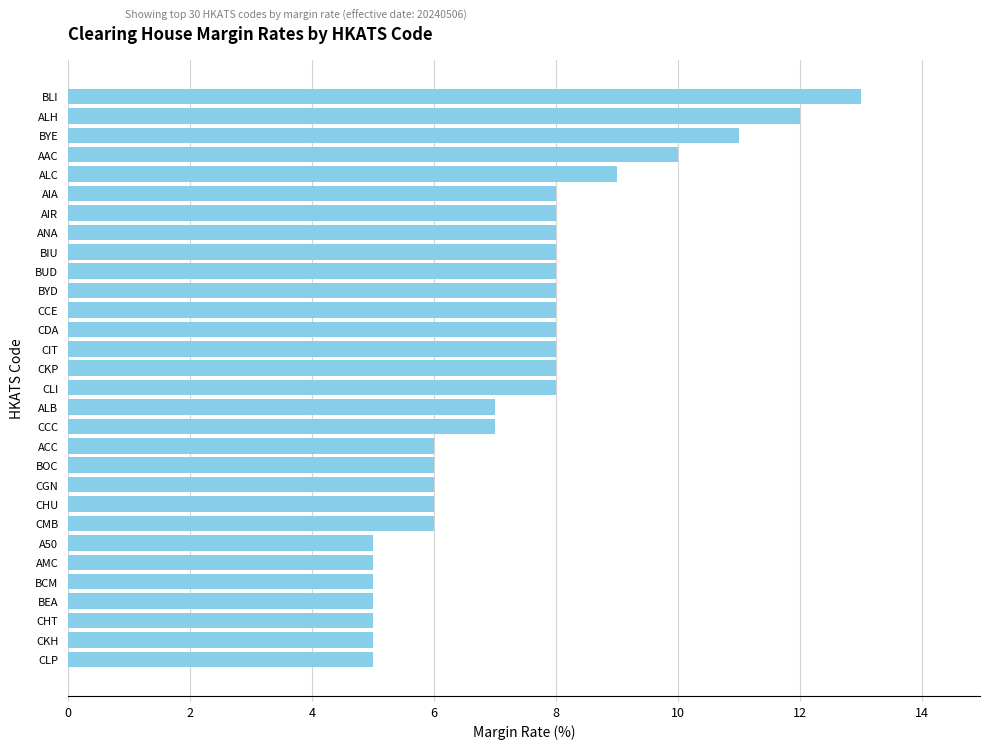

Approximately how many times larger is the value at ANA compared to CKH?

1.6